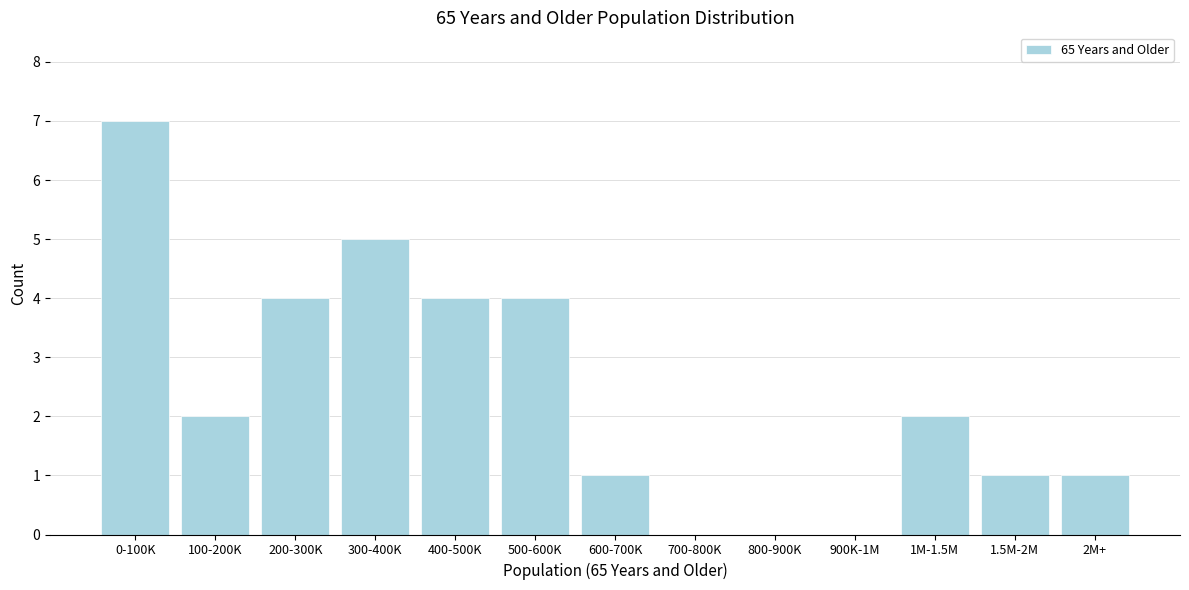

Reading left to right, list all the values displayed in this chart.

0-100K=7	100-200K=2	200-300K=4	300-400K=5	400-500K=4	500-600K=4	600-700K=1	700-800K=0	800-900K=0	900K-1M=0	1M-1.5M=2	1.5M-2M=1	2M+=1